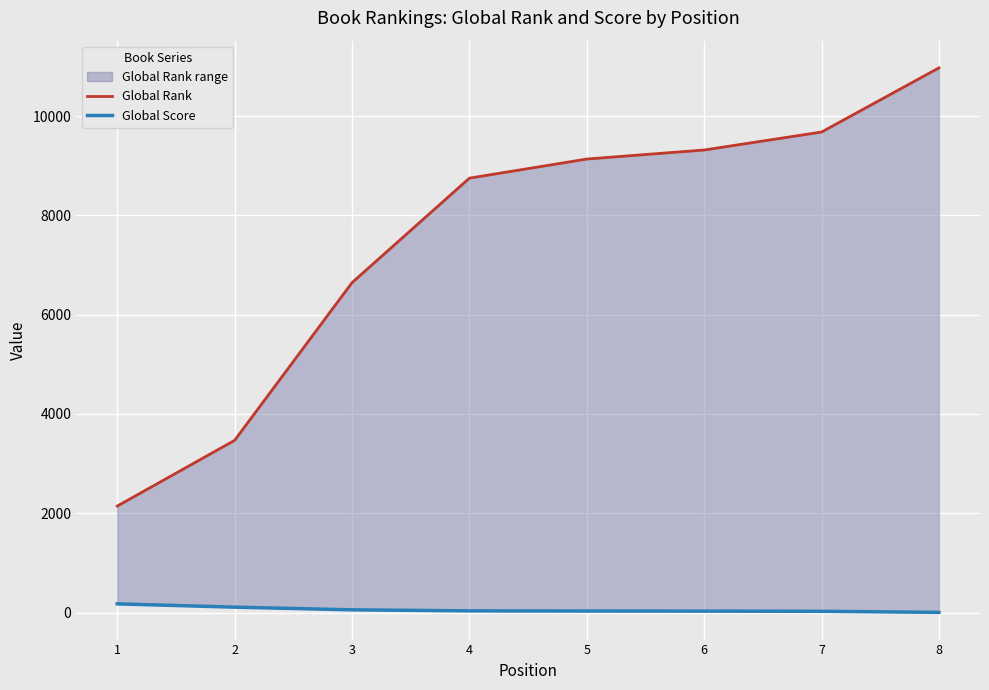

True or false: Global Rank and Global Score intersect in this chart.

False